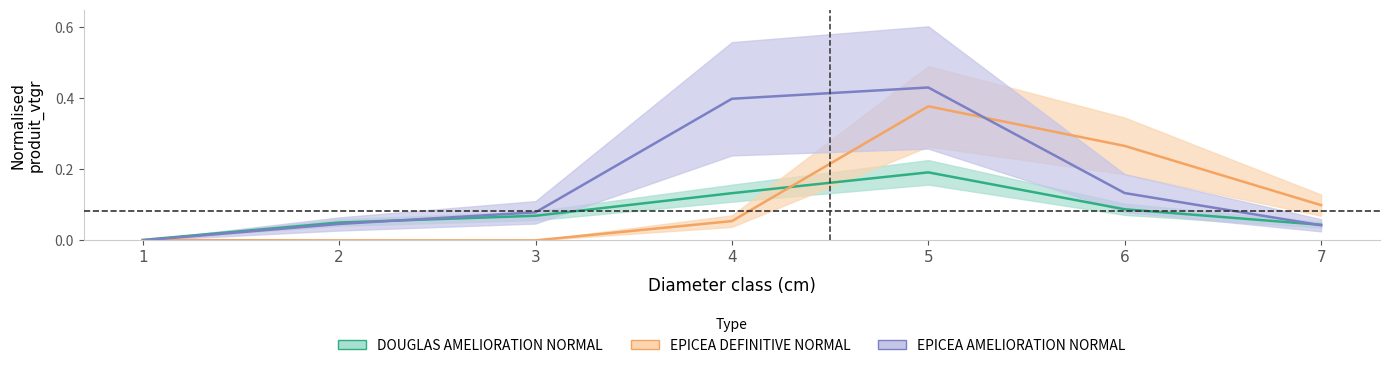

Rank the series by their average value, from lowest to highest.

DOUGLAS_AMELIORATION_NORMAL, EPICEA_DEFINITIVE_NORMAL, EPICEA_AMELIORATION_NORMAL